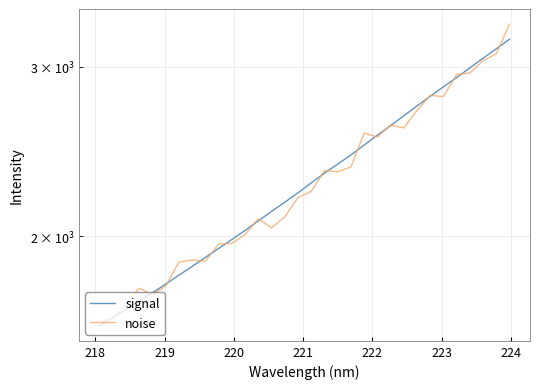

What is the label of the 27th point from the right?

222